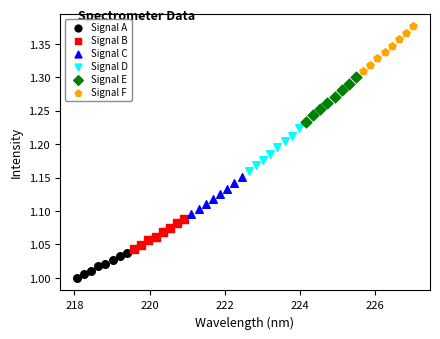

Which series has the largest Y range (max minus min)?

Signal F